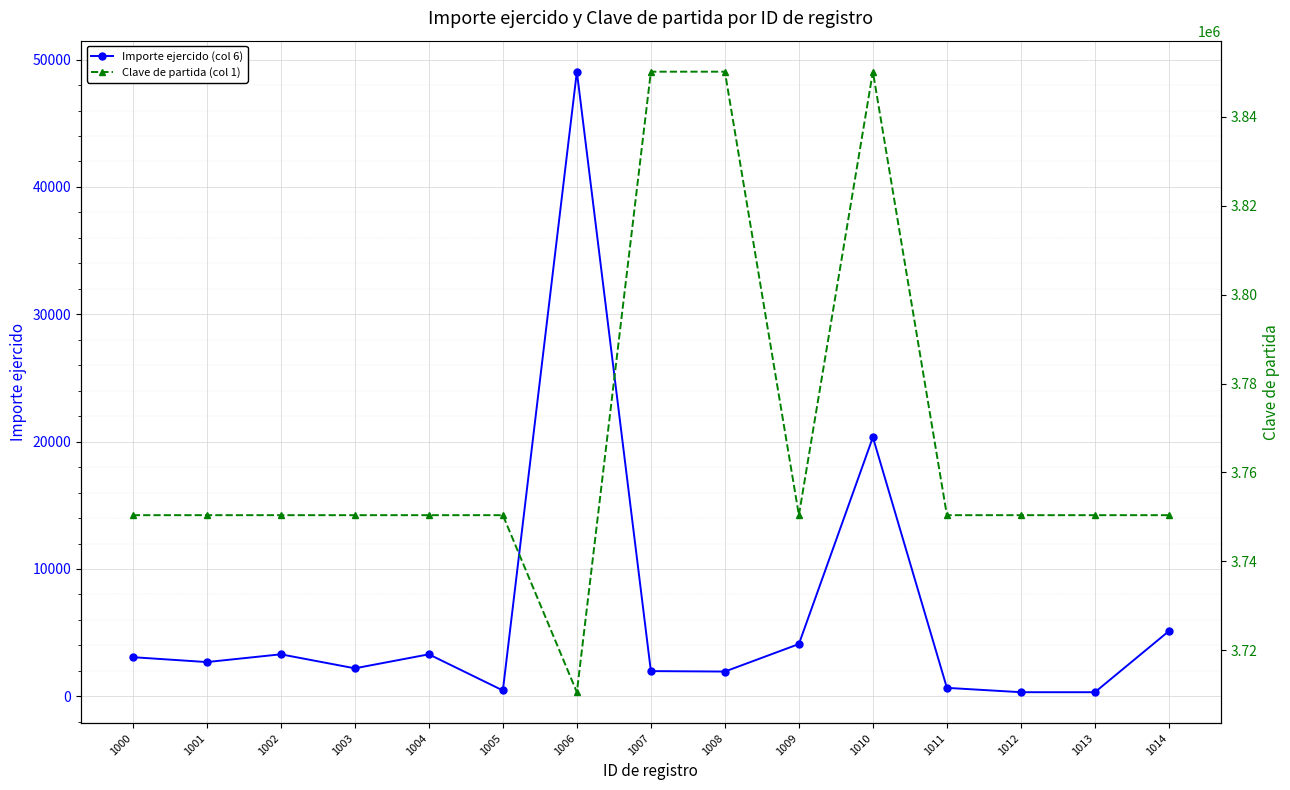

Reading left to right, extract all data points from this chart.

Importe ejercido (col 6): 1000=3075.0	1001=2691.0	1002=3300.0	1003=2200.0	1004=3300.0	1005=461.0	1006=49049.0	1007=1981.3	1008=1946.5	1009=4106.2	1010=20347.0	1011=666.0	1012=324.8	1013=324.0	1014=5125.0
Clave de partida (col 1): 1000=3750401.0	1001=3750401.0	1002=3750401.0	1003=3750401.0	1004=3750401.0	1005=3750401.0	1006=3710601.0	1007=3850101.0	1008=3850101.0	1009=3750401.0	1010=3850101.0	1011=3750401.0	1012=3750401.0	1013=3750401.0	1014=3750401.0